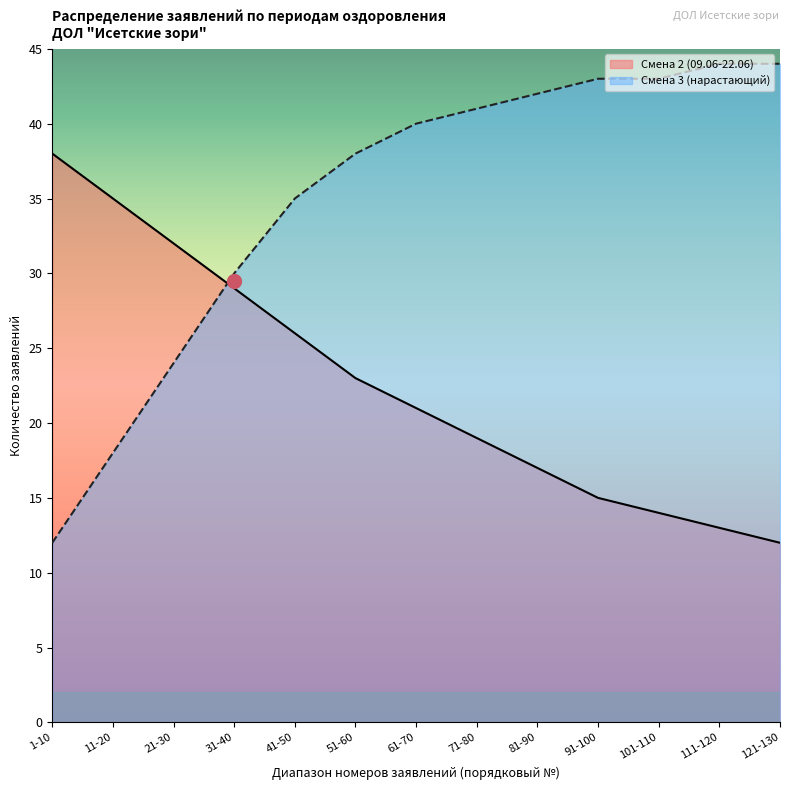

Which category has the highest value in the Смена 2 (09.06-22.06) series?

1-10